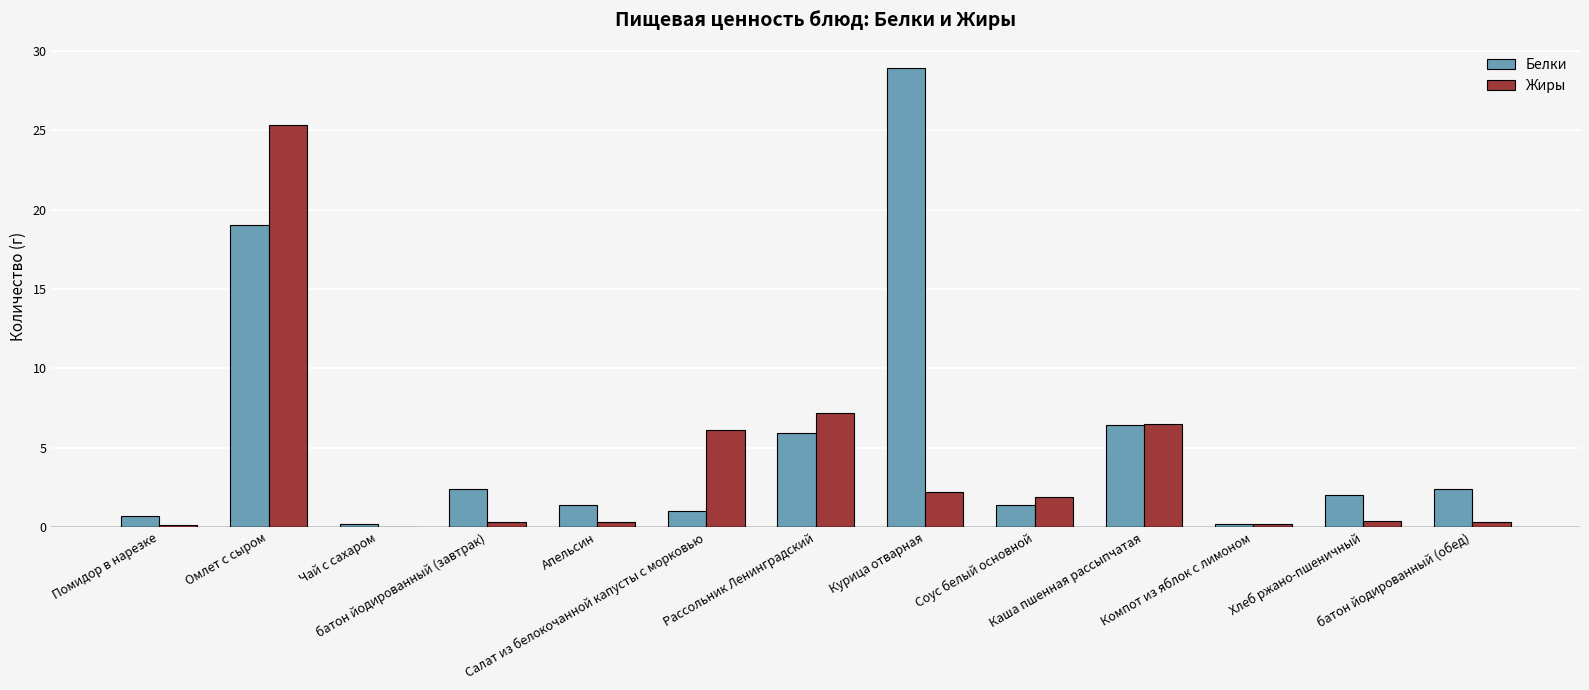

Which series has the largest total across all categories?

Белки